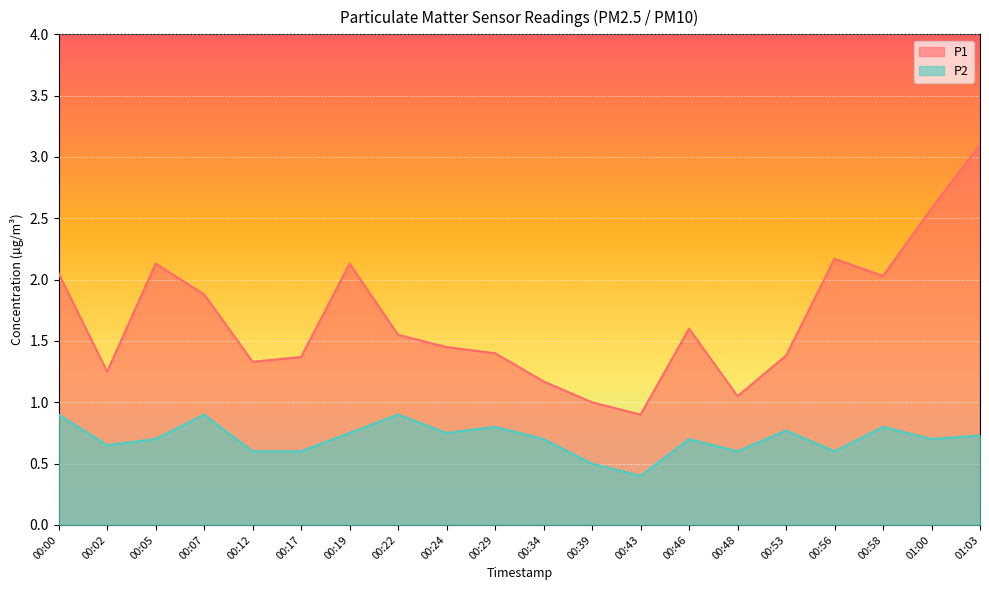

At how many categories does at least one series exceed 2?

7